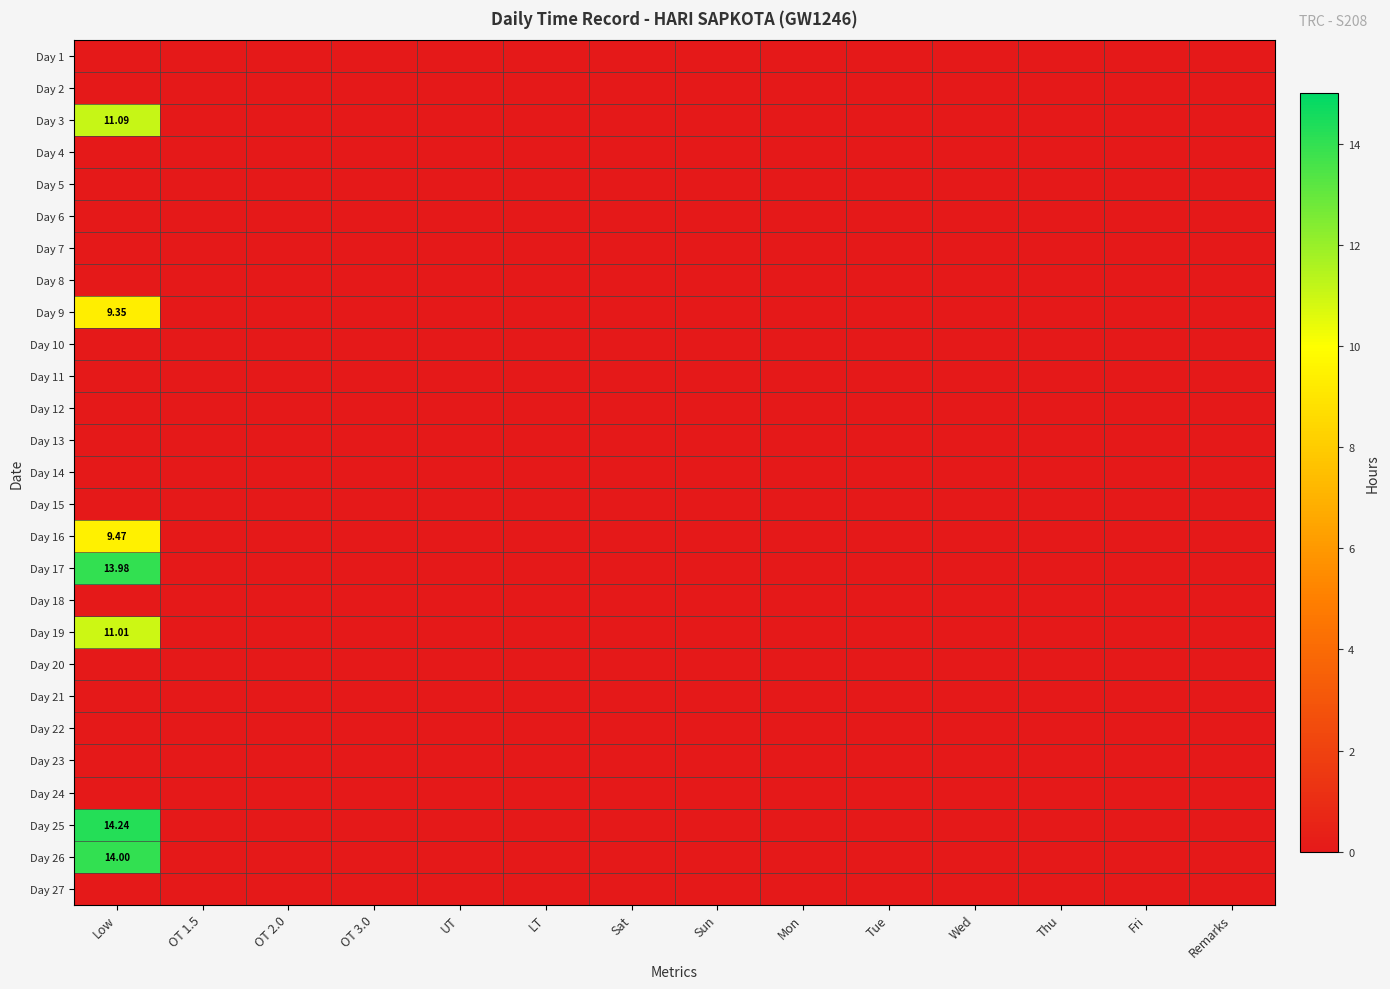

How many data points in Day 19 are above 0?

1